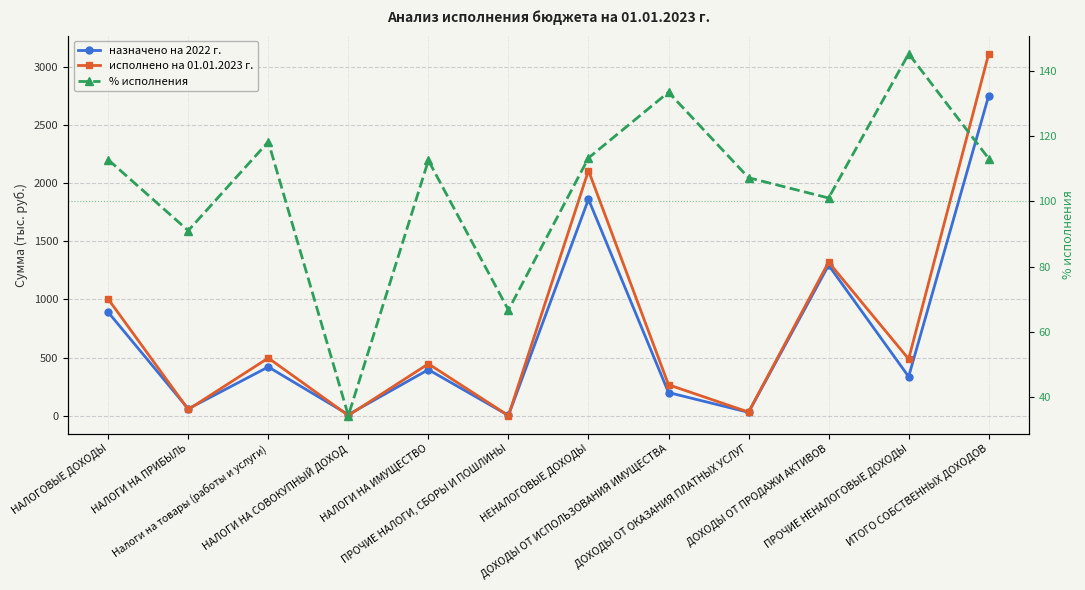

Between ПРОЧИЕ НАЛОГИ, СБОРЫ И ПОШЛИНЫ and ДОХОДЫ ОТ ИСПОЛЬЗОВАНИЯ ИМУЩЕСТВА, which series saw the biggest shift?

исполнено на 01.01.2023 г.